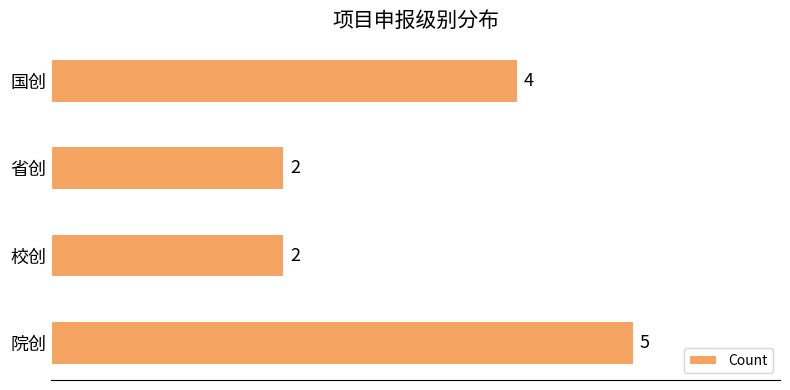

What is the average value?

3